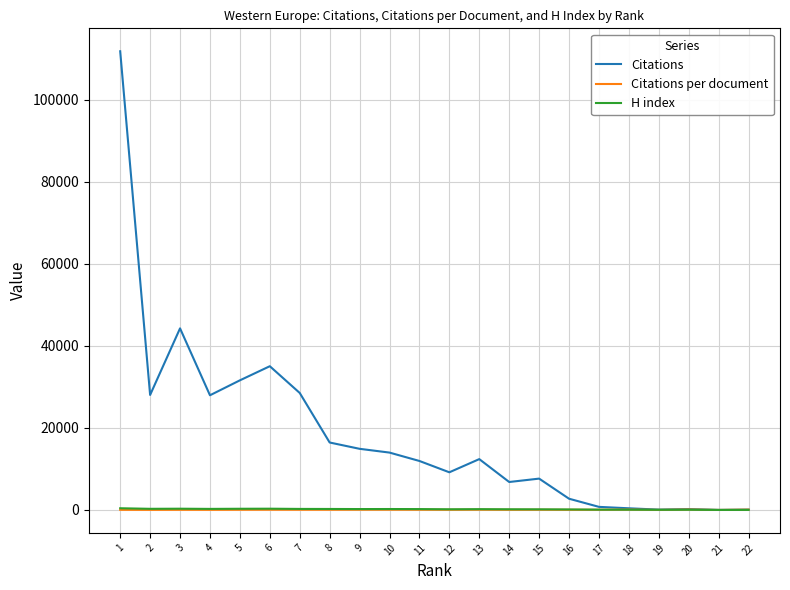

What is the greatest value displayed?

111801.0